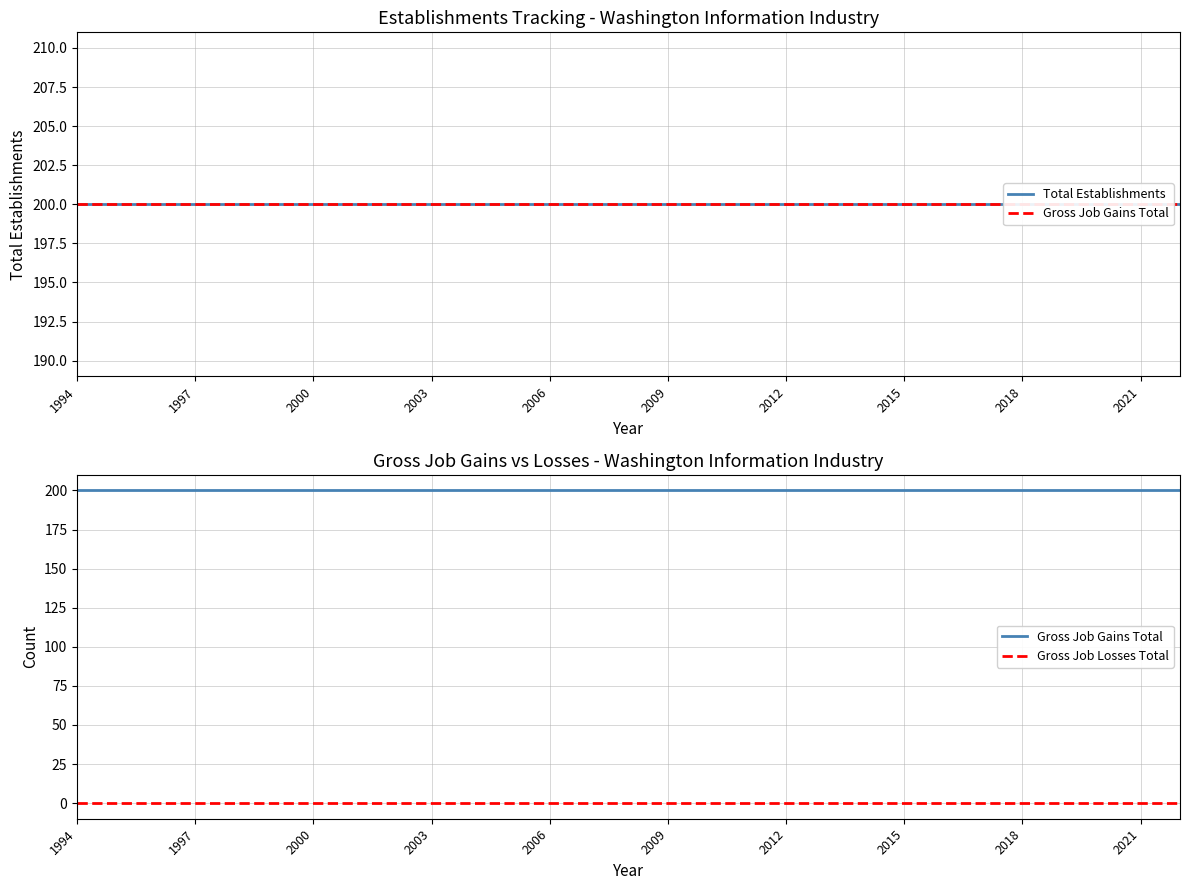

What is the average value of the Gross Job Gains Total series?

200